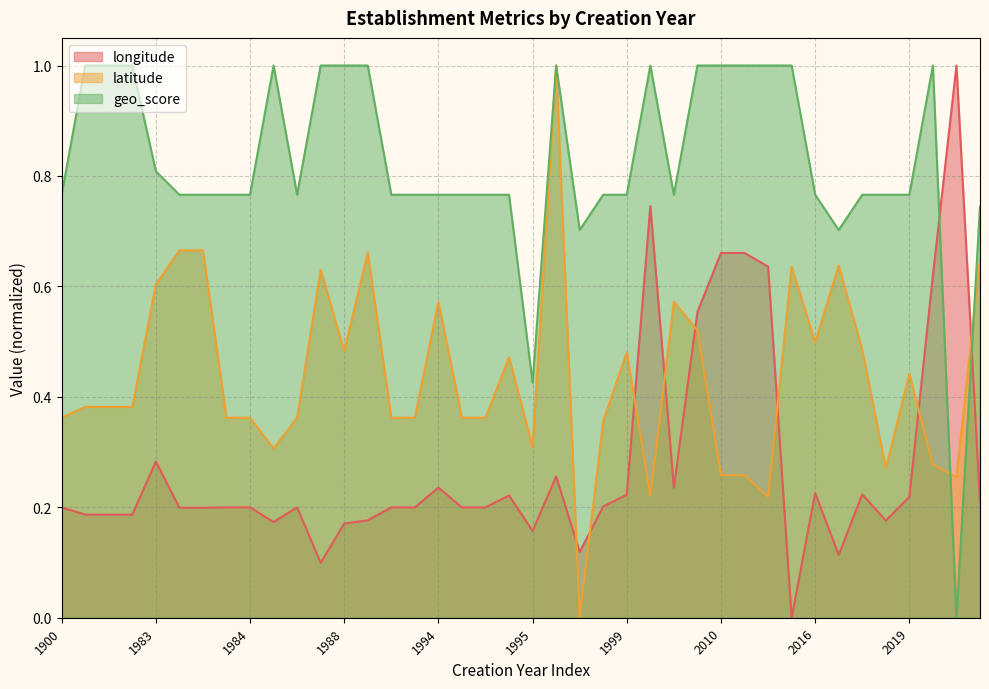

Is it true that geo_score equals 1.0 at 1988?

True